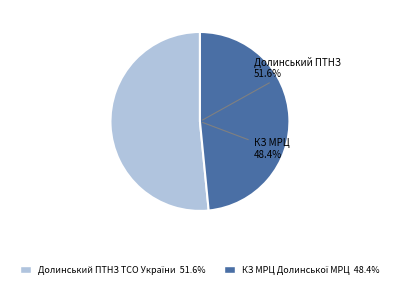

What percentage is the КЗ МРЦ Долинської МРЦ slice, to the nearest percent?

48%